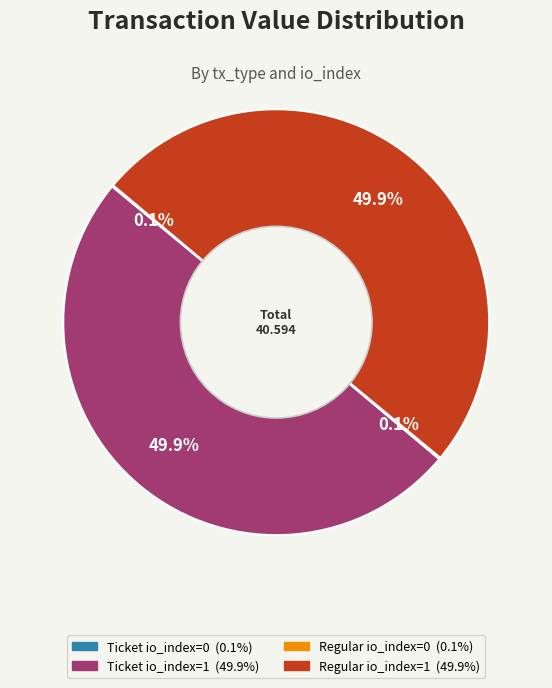

Which category has the biggest portion of the pie?

Ticket io_index=1